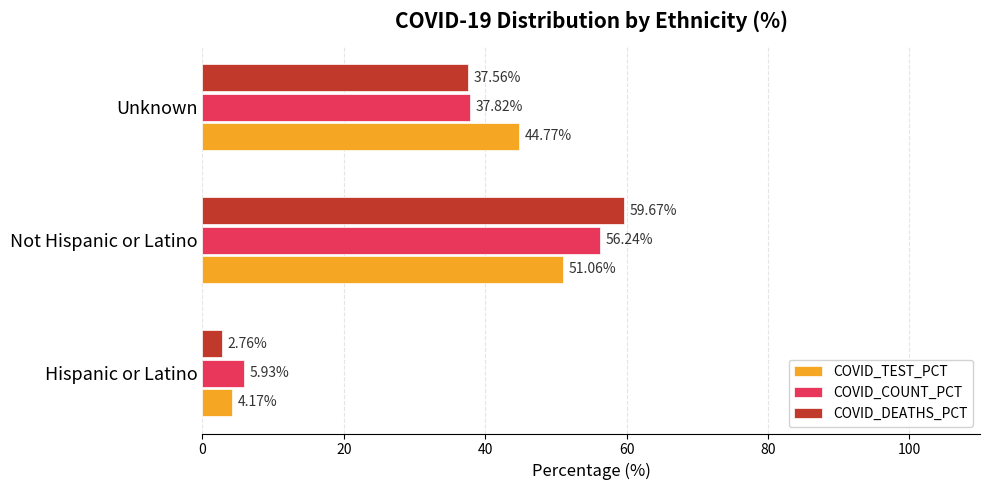

Which series has the largest range (max minus min)?

COVID_DEATHS_PCT